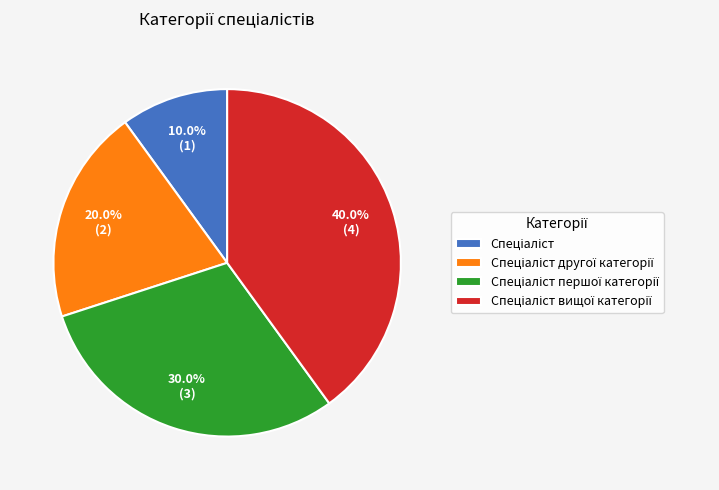

Does any single category account for the majority?

No